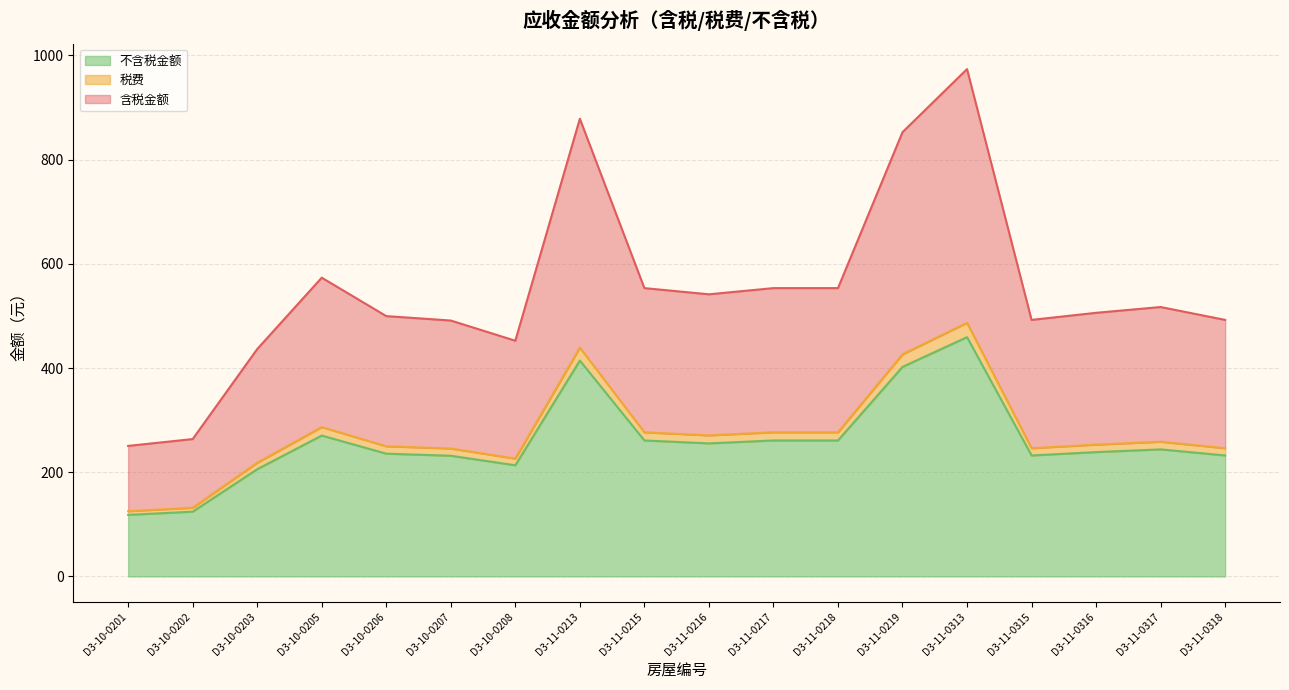

Is it true that 税费_line equals 486.9 at D3-11-0313?

True